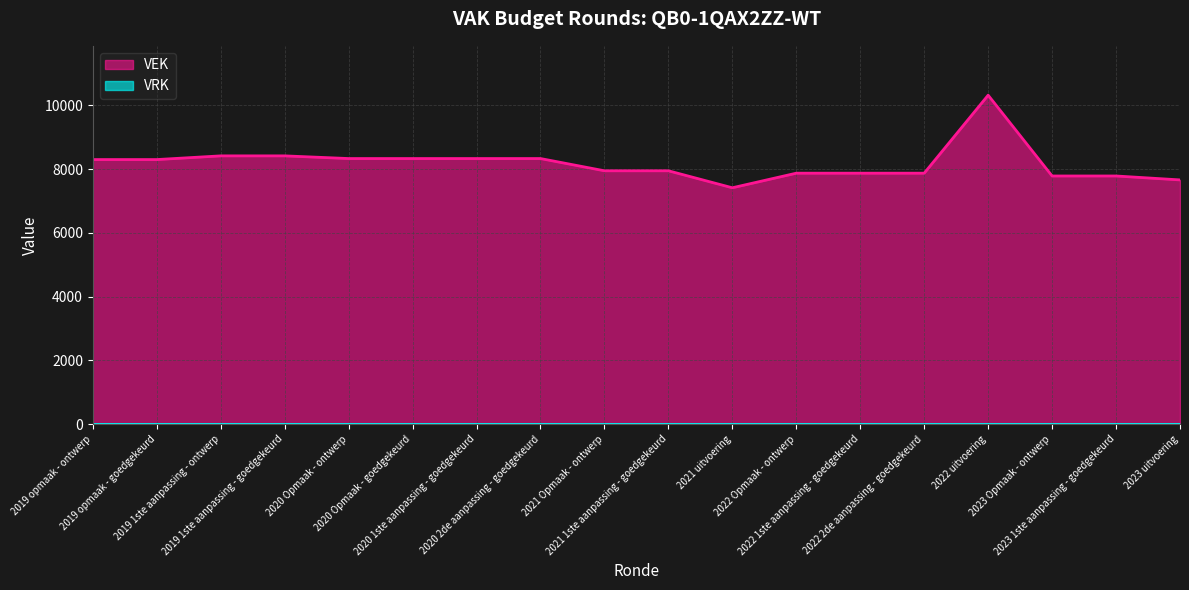

Reading left to right, extract all data points from this chart.

8301	8301	8417	8417	8333	8333	8333	8333	7949	7949	7416	7874	7874	7874	10321	7786	7786	7663